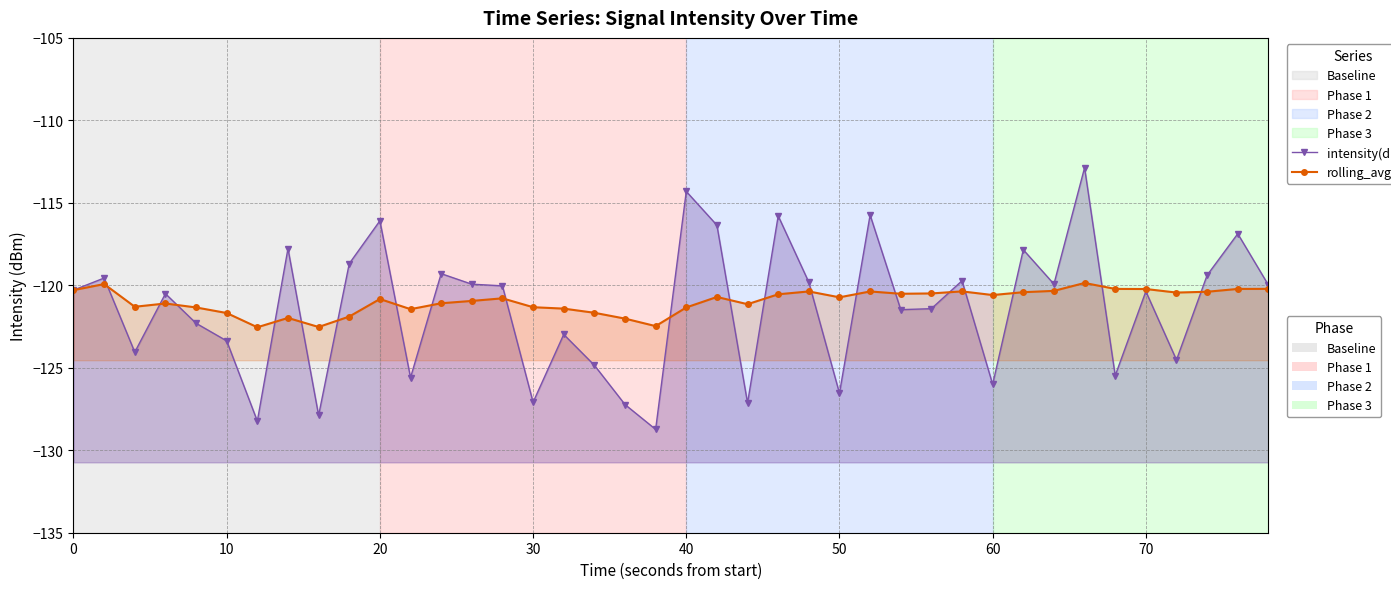

Does the chart have visible grid lines?

Yes